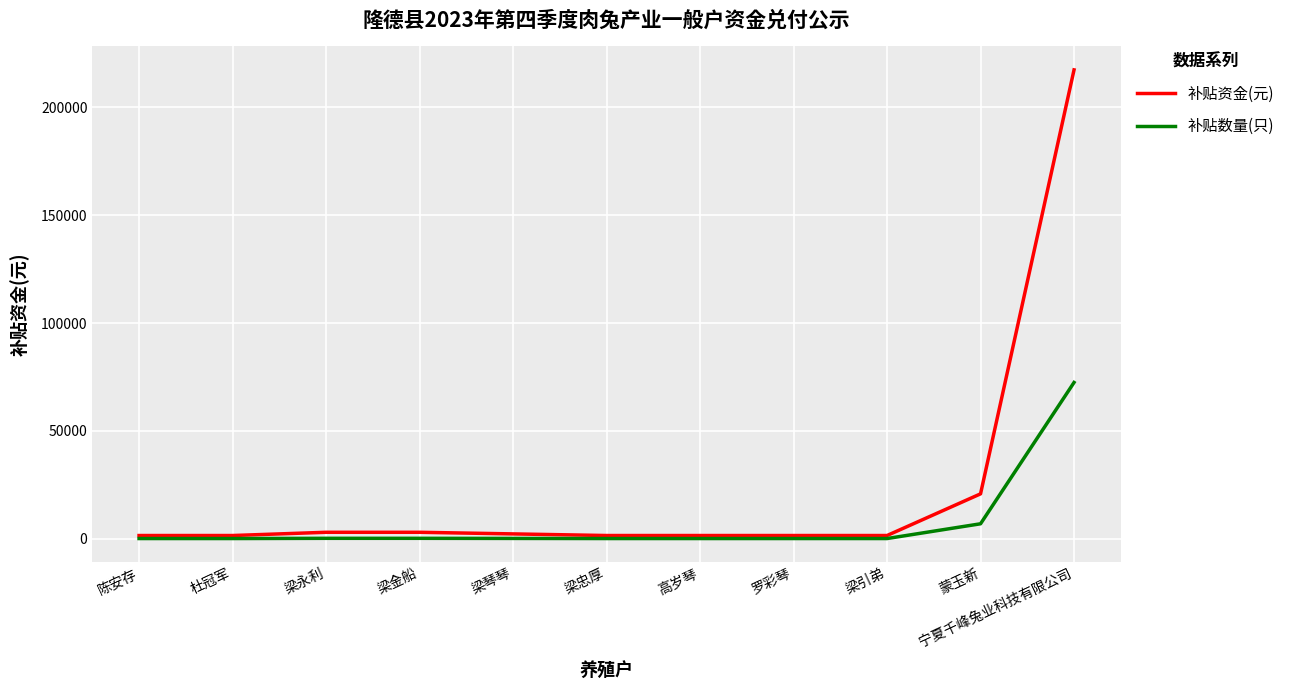

What is the highest value of the 补贴数量(只) series?

72461